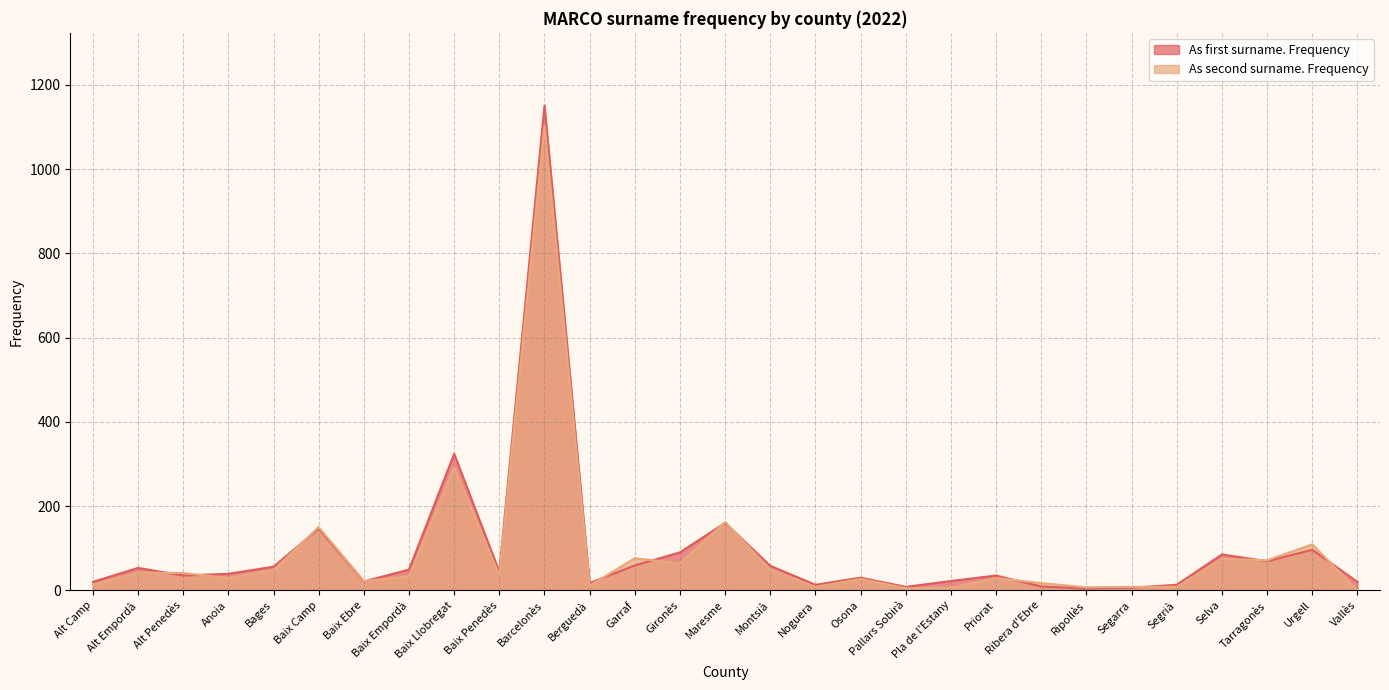

What is the label of the 9th point from the right?

Priorat